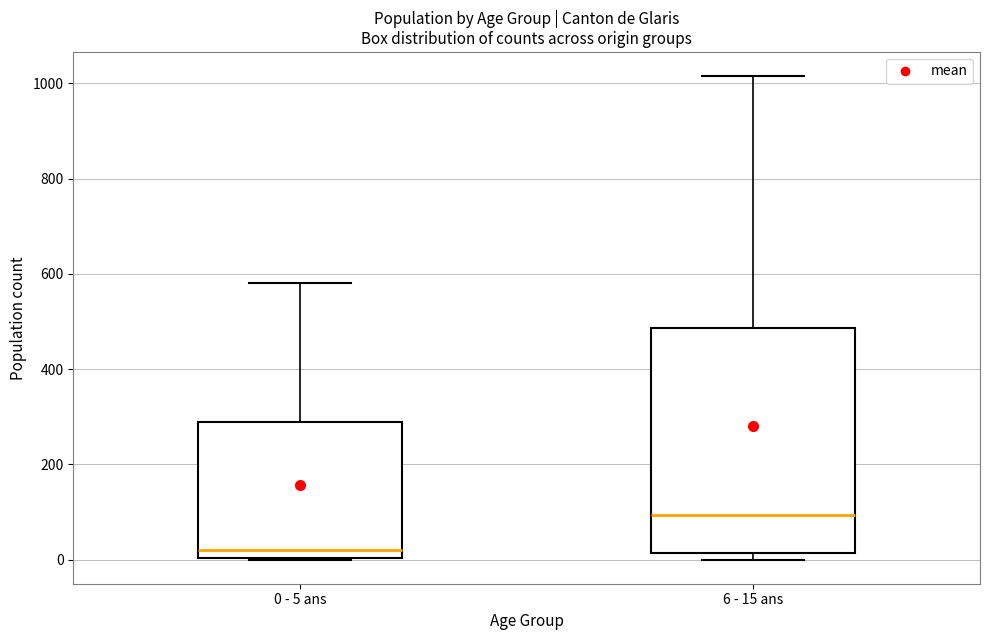

Reading left to right, transcribe this box plot: for each box, give where its median line is, the range the box spans, and where its two whiskers end, as read against the y-axis. The values are not printed on the chart, so give them approximately, as read against the axis.

0 - 5 ans: median 20, box 0 to 280, whiskers 0 to 580
6 - 15 ans: median 100, box 20 to 480, whiskers 0 to 1020